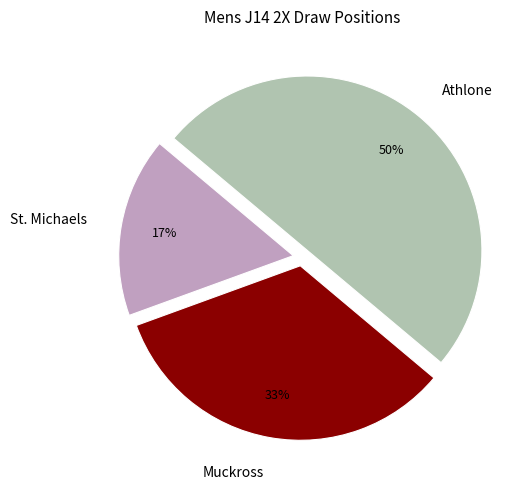

What percentage is the St. Michaels slice, to the nearest percent?

17%